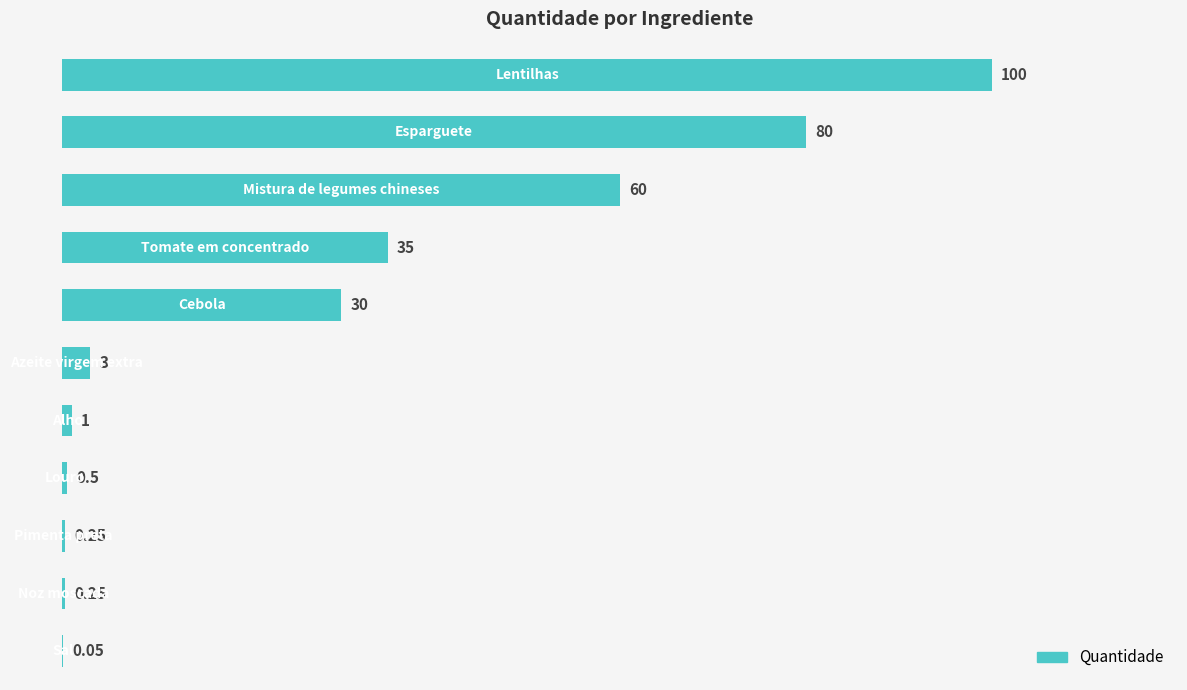

How many distinct data groups are displayed?

1